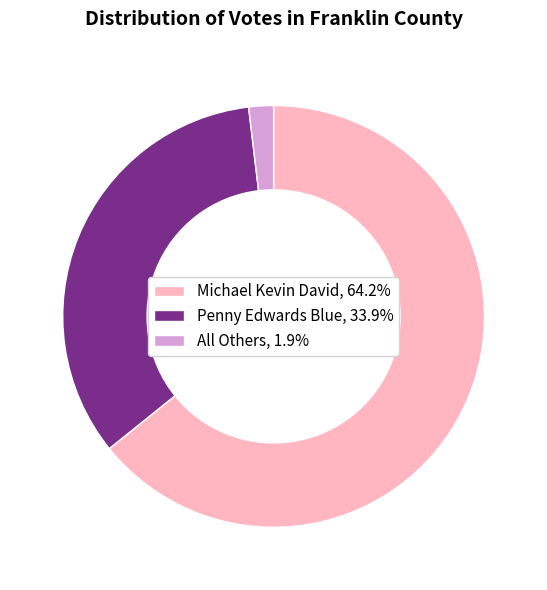

Does Michael Kevin David, 64.2% represent more than half of the total?

Yes